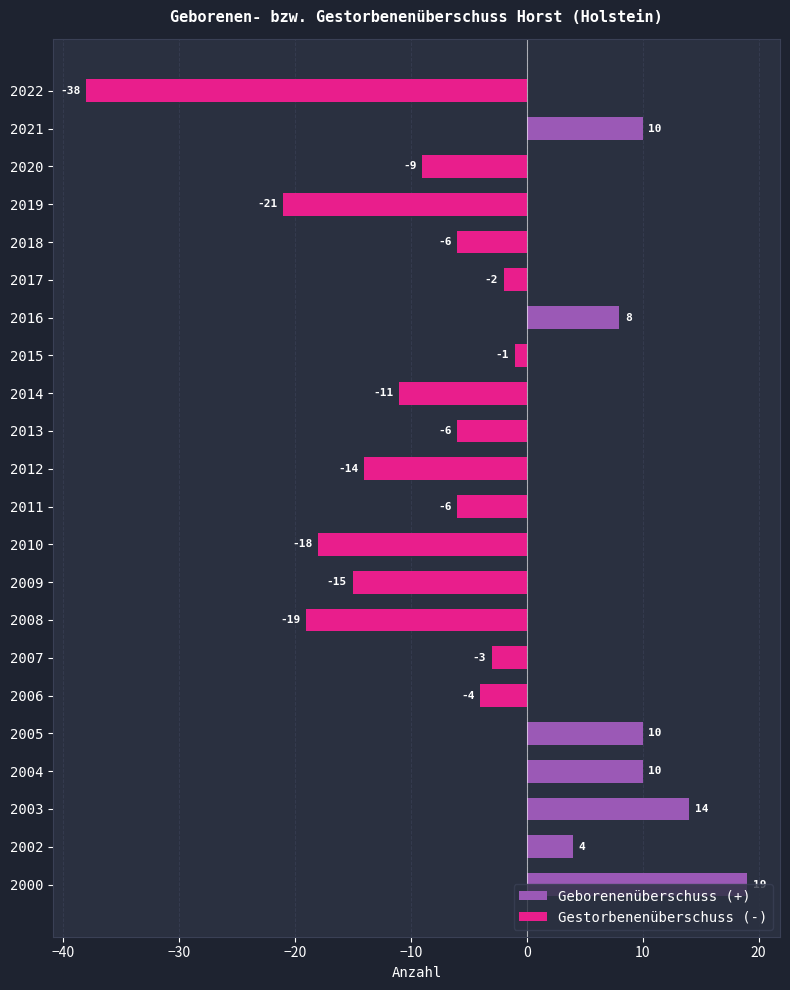

List the labels in order of value, largest first.

2000, 2003, 2004, 2005, 2021, 2016, 2002, 2015, 2017, 2007, 2006, 2011, 2013, 2018, 2020, 2014, 2012, 2009, 2010, 2008, 2019, 2022